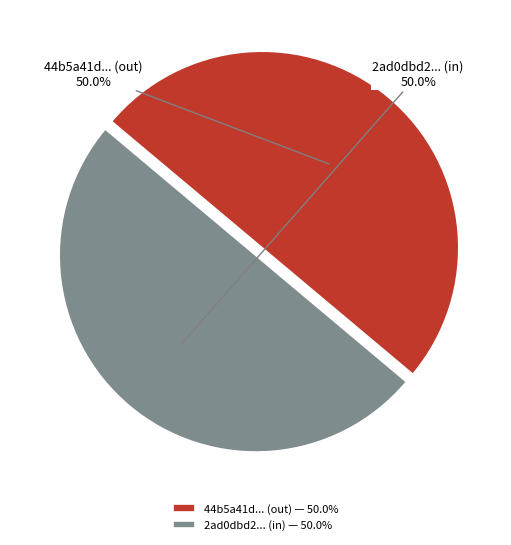

Do 2ad0dbd2... (in) and 44b5a41d... (out) together represent more than half of the pie?

Yes